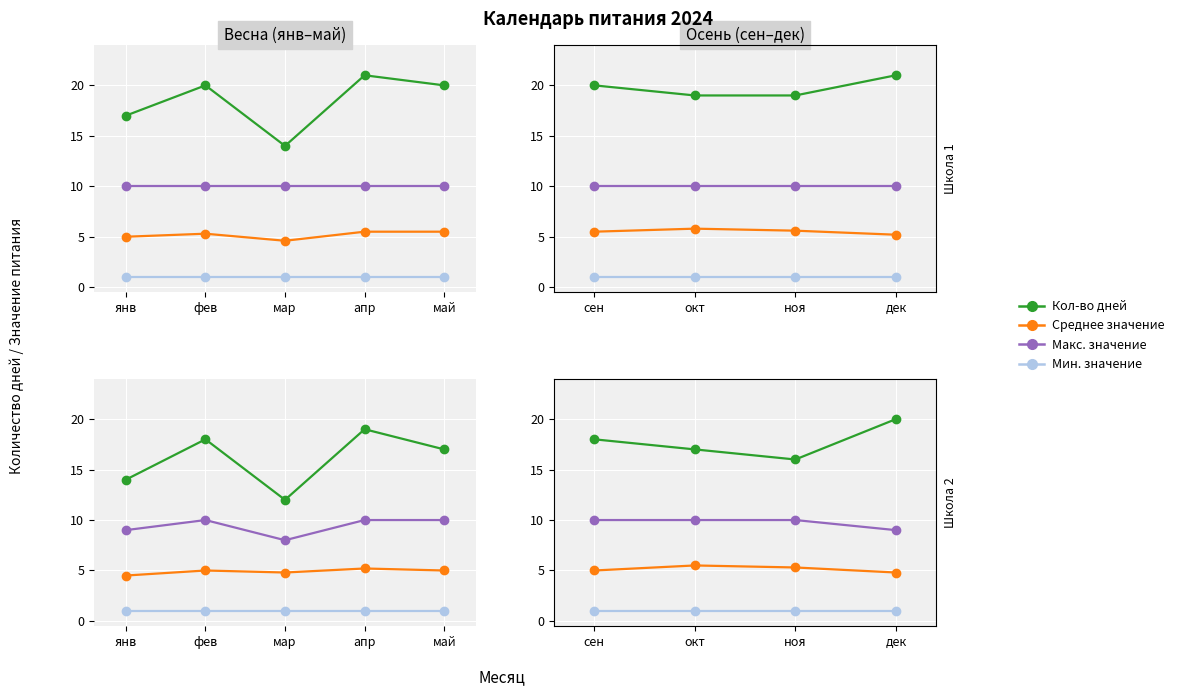

Which series has the largest total across all categories?

Кол-во дней